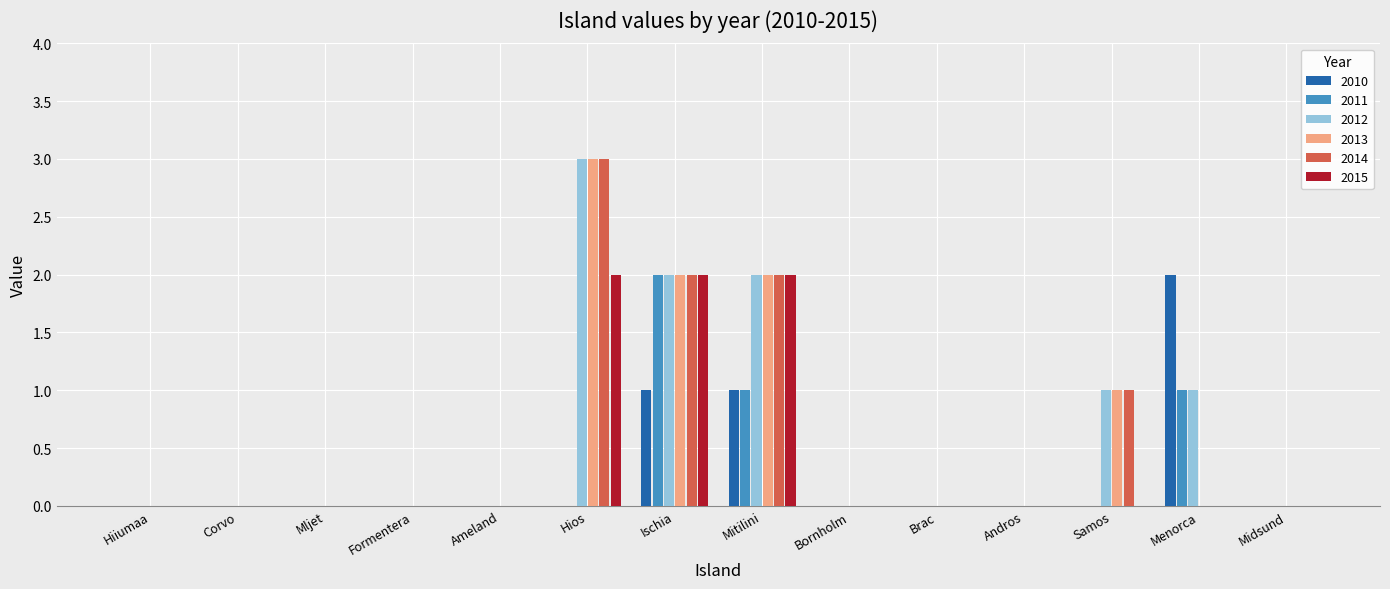

What is the sum of all 2012 values?

9